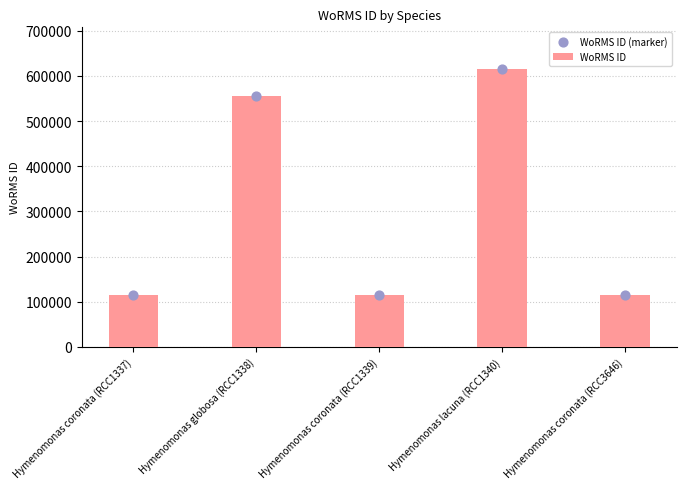

At which category is the sum across all series the highest?

Hymenomonas lacuna (RCC1340)